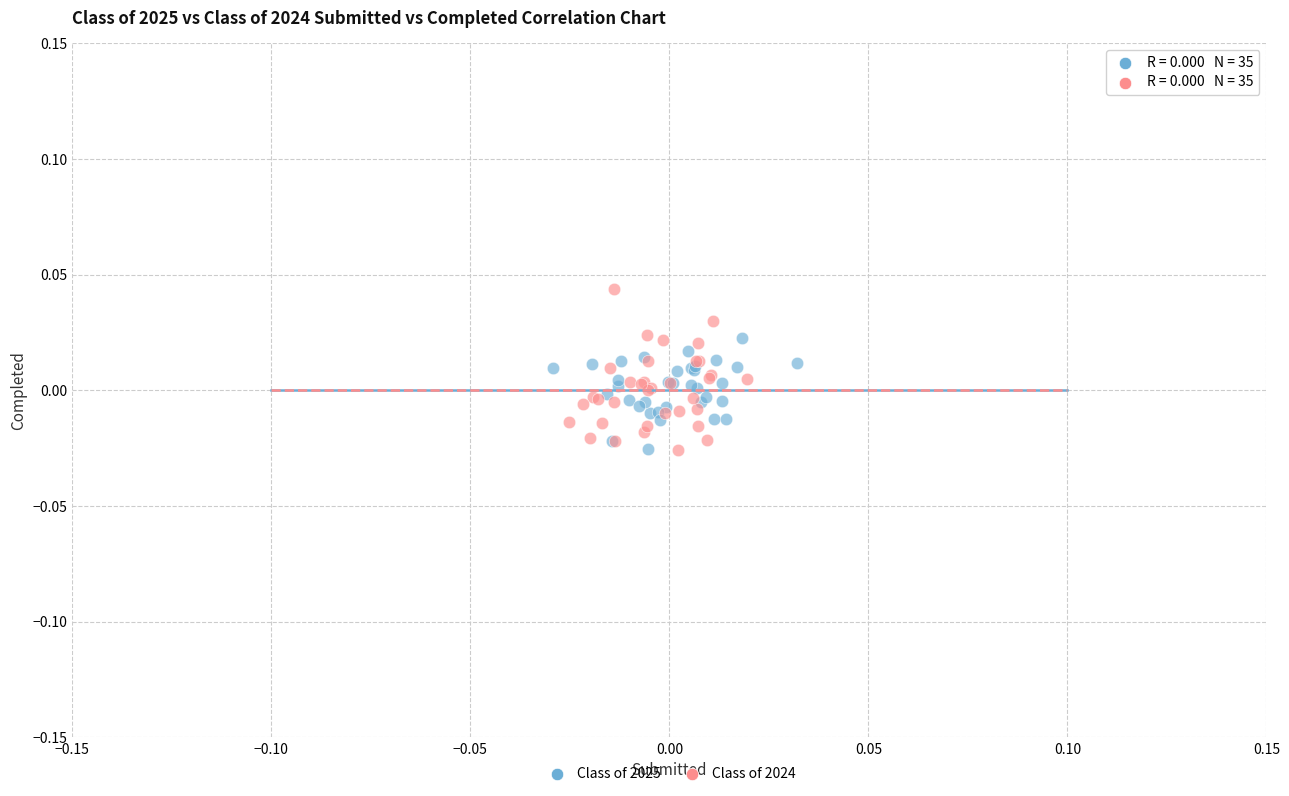

Which series has the largest Y range (max minus min)?

Class of 2024